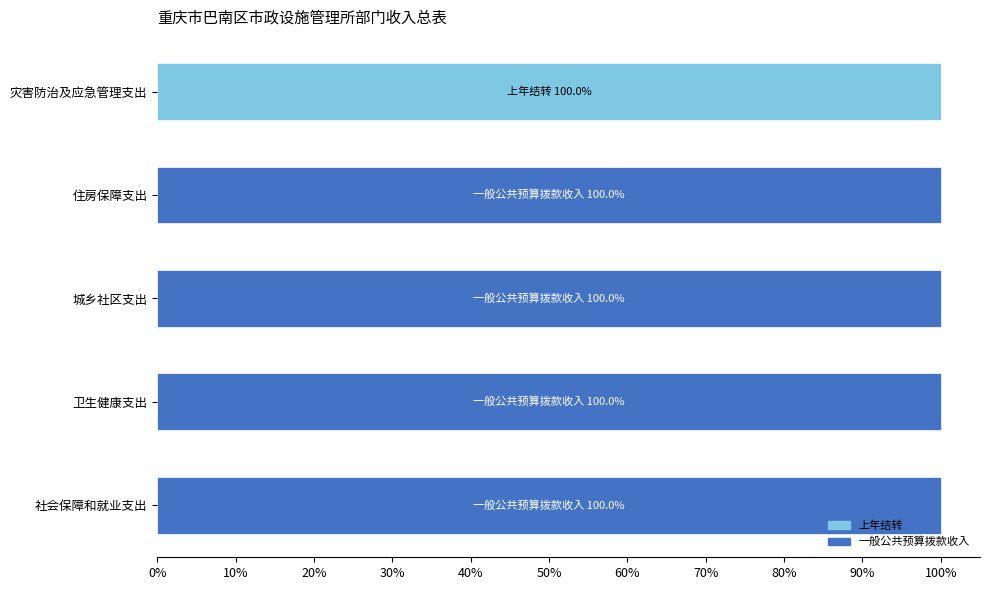

What is the total value across all series at 卫生健康支出?

100